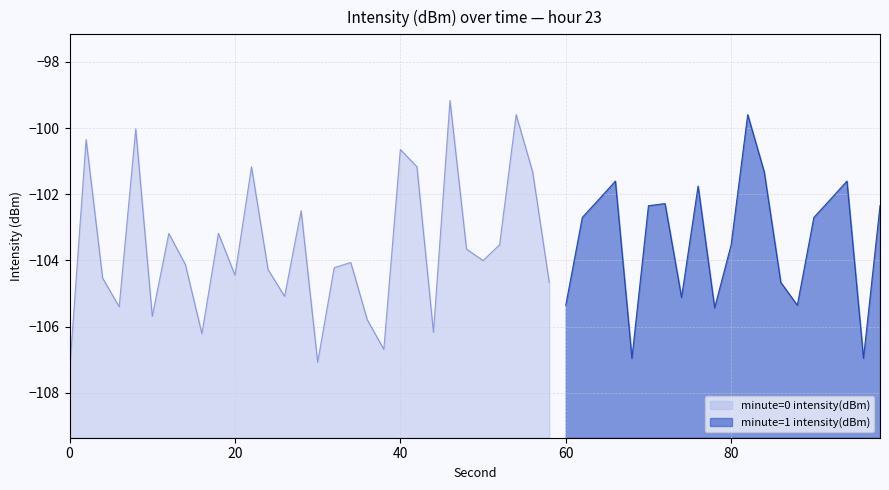

What is the difference between the values at 36 and 20?

1.4